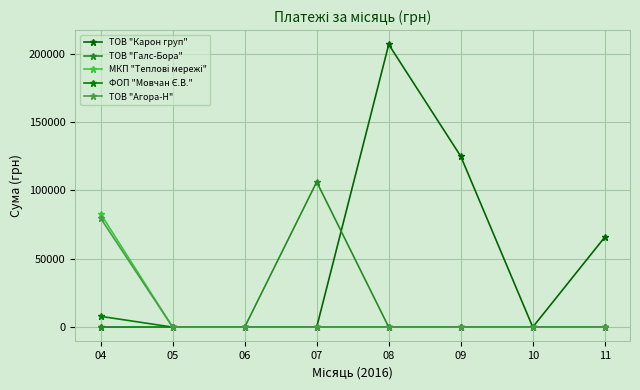

Is it true that ТОВ "Карон груп" equals 178510.4 at 09?

False